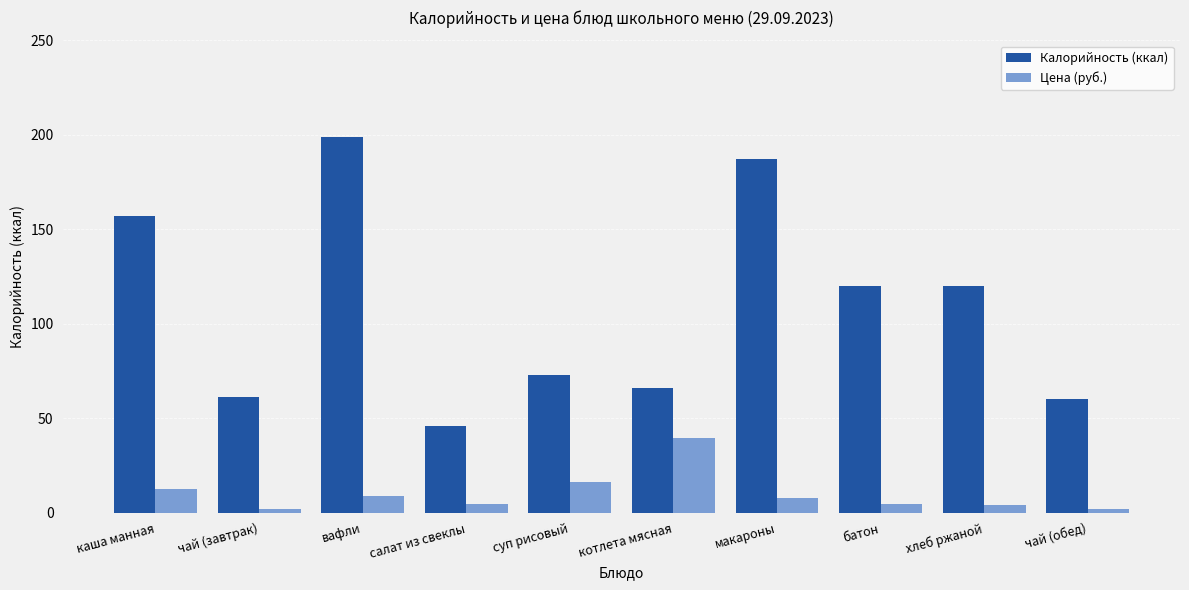

How many groups of bars are there?

10